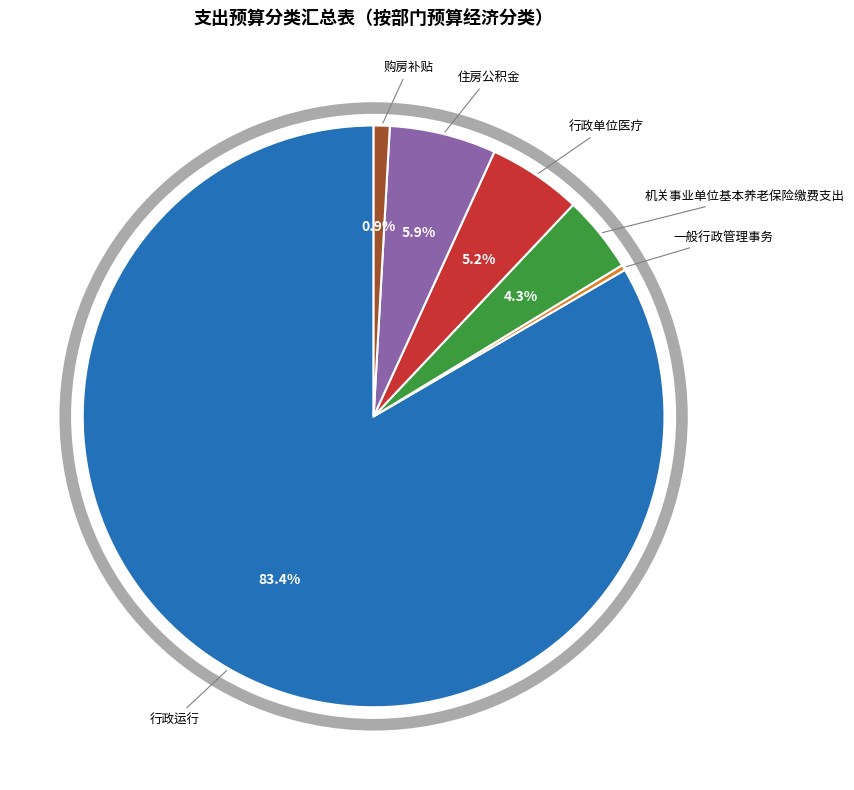

Count the number of slices in the pie.

6